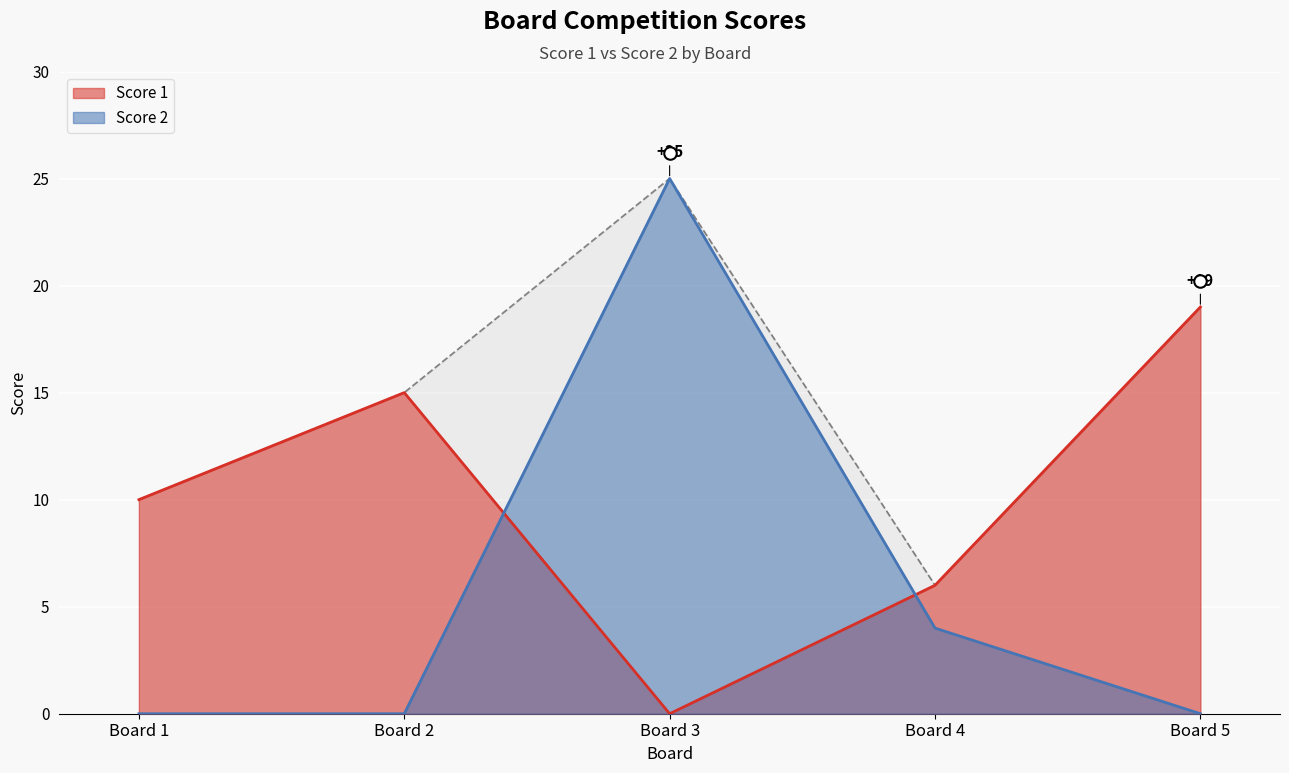

Rank the categories by Score 1 value from highest to lowest.

Board 5, Board 2, Board 1, Board 4, Board 3